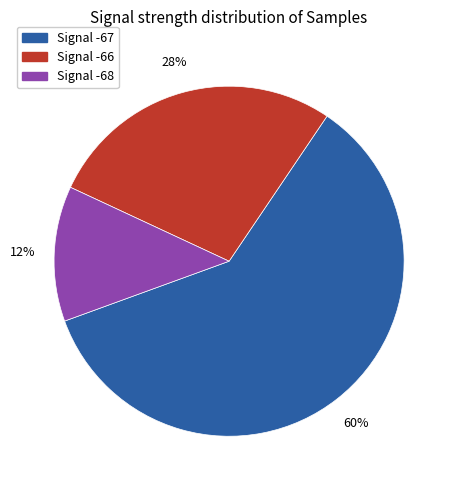

To the nearest percent, what is the average slice percentage?

33%